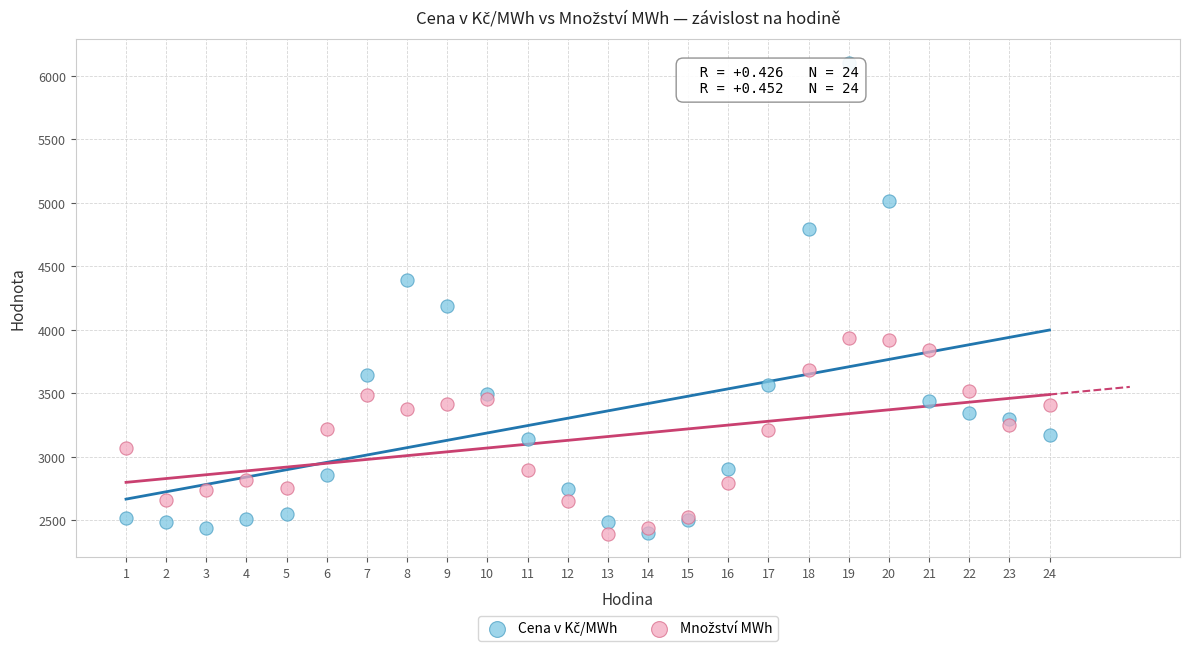

Across all series, what Y value is closest to 4249?

4184.8